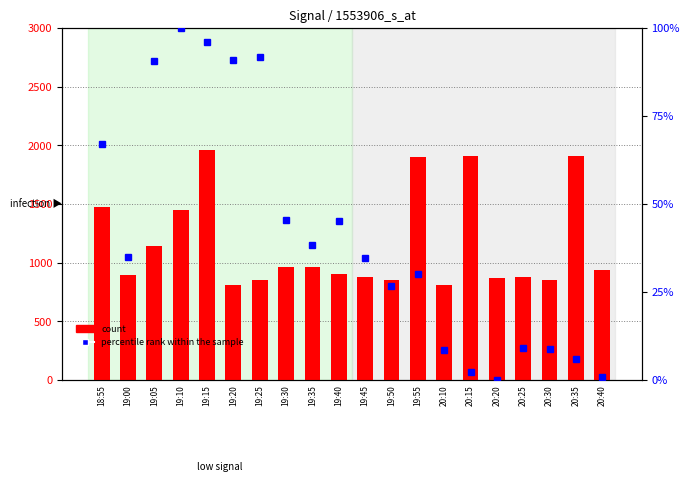

What is the maximum value shown in the chart?

1960.0